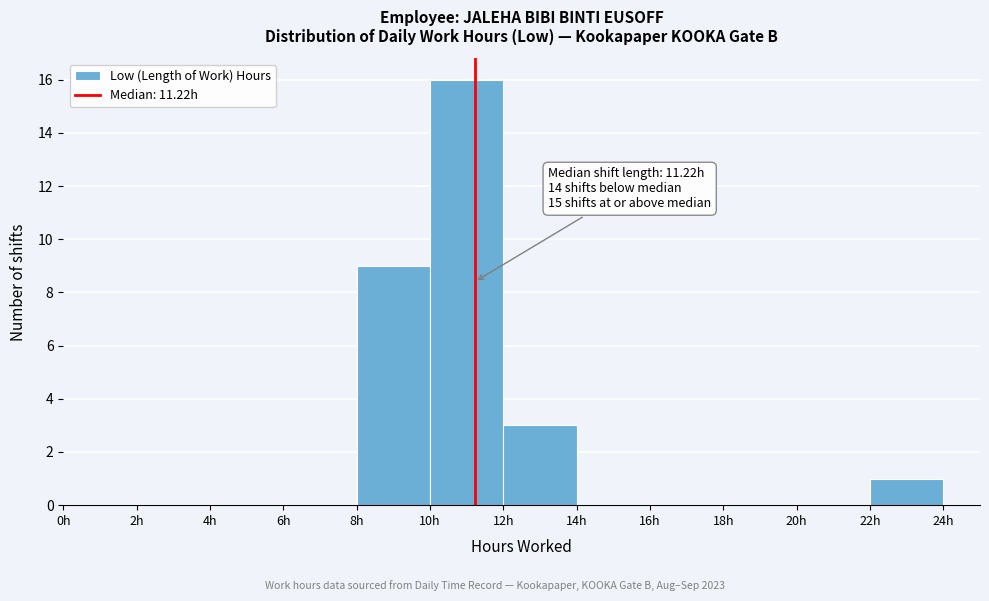

Over which range of the x-axis is the bar tallest?

10 to 12